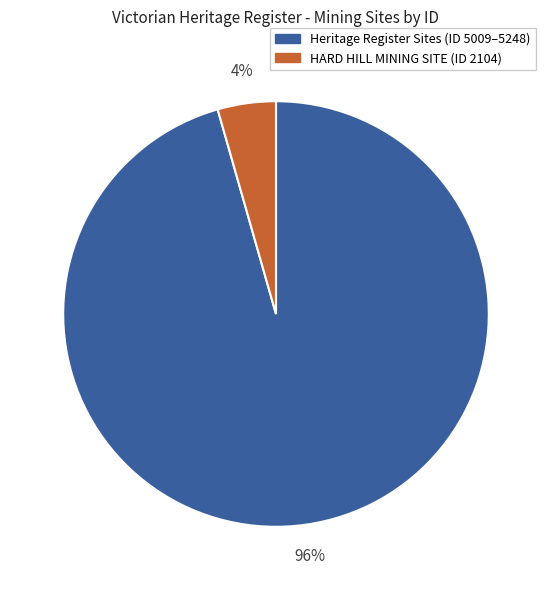

Which has a higher value, Heritage Register Sites (ID 5009–5248) or HARD HILL MINING SITE (ID 2104)?

Heritage Register Sites (ID 5009–5248)